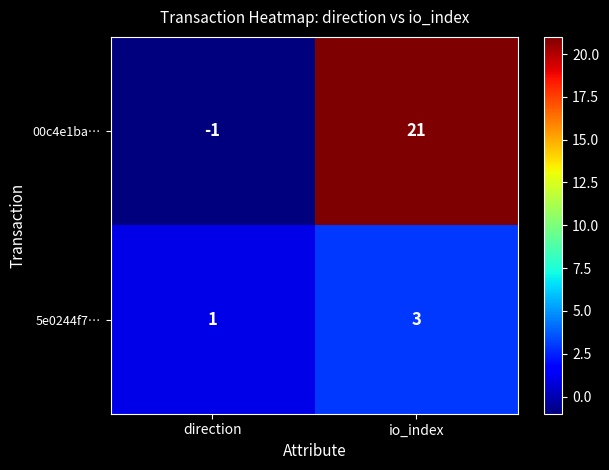

Which series has the widest spread of values?

00c4e1ba…